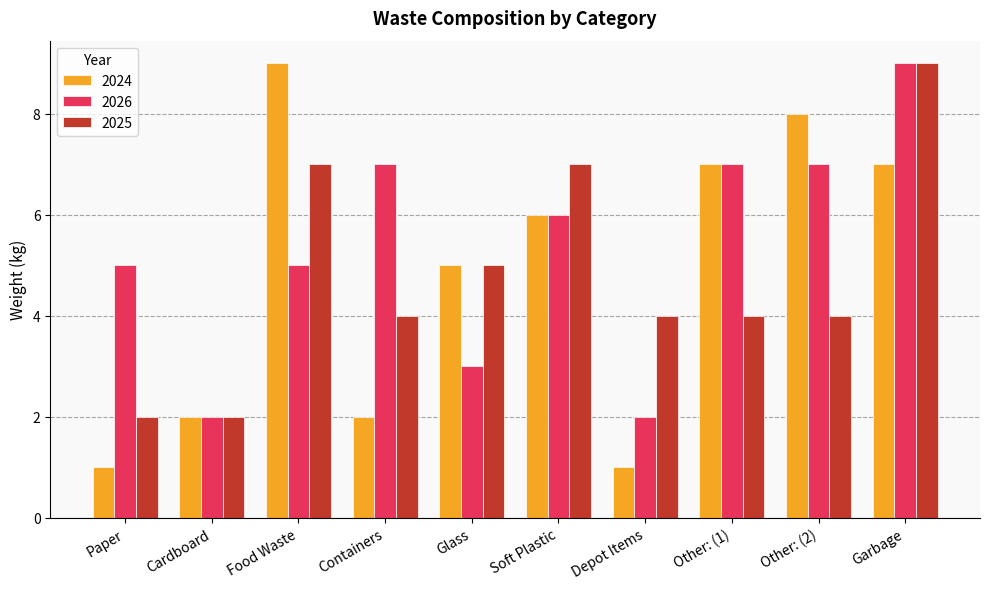

Reading right to left, what are all the values shown in this chart?

2024: 7	8	7	1	6	5	2	9	2	1
2026: 9	7	7	2	6	3	7	5	2	5
2025: 9	4	4	4	7	5	4	7	2	2